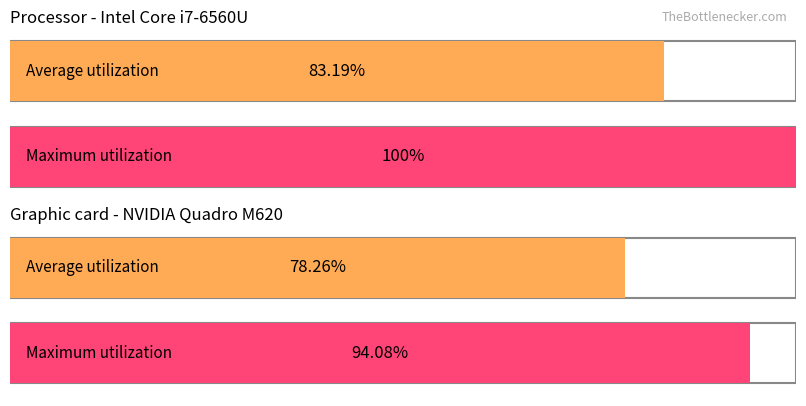

Is it true that Average utilization equals 11.0 at 3?

False